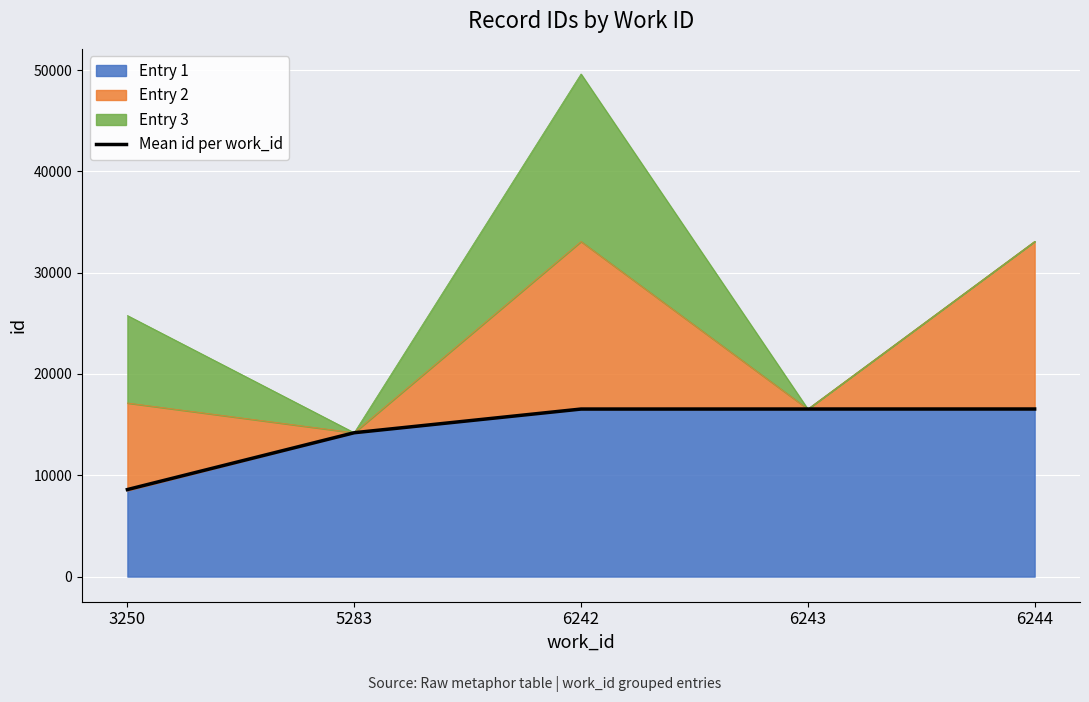

True or false: the data has more than 0 interior local peaks.

False